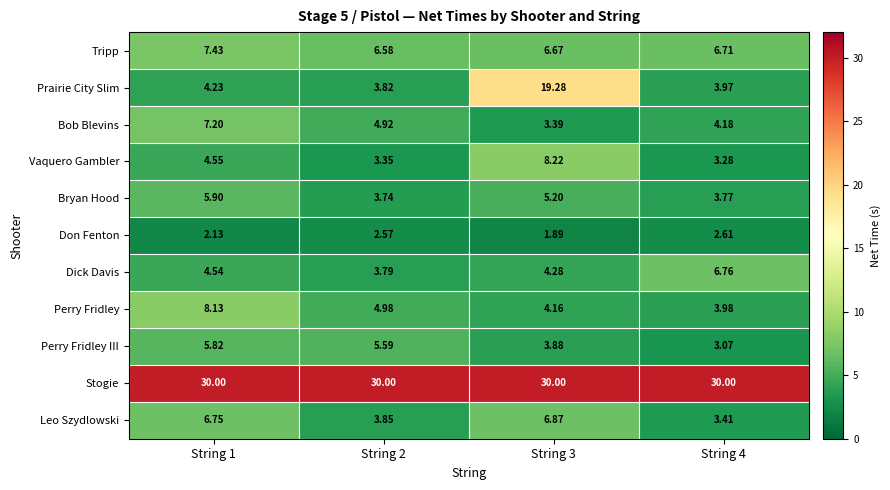

List the series in order of their peak value, highest first.

Stogie, Prairie City Slim, Vaquero Gambler, Perry Fridley, Tripp, Bob Blevins, Leo Szydlowski, Dick Davis, Bryan Hood, Perry Fridley III, Don Fenton